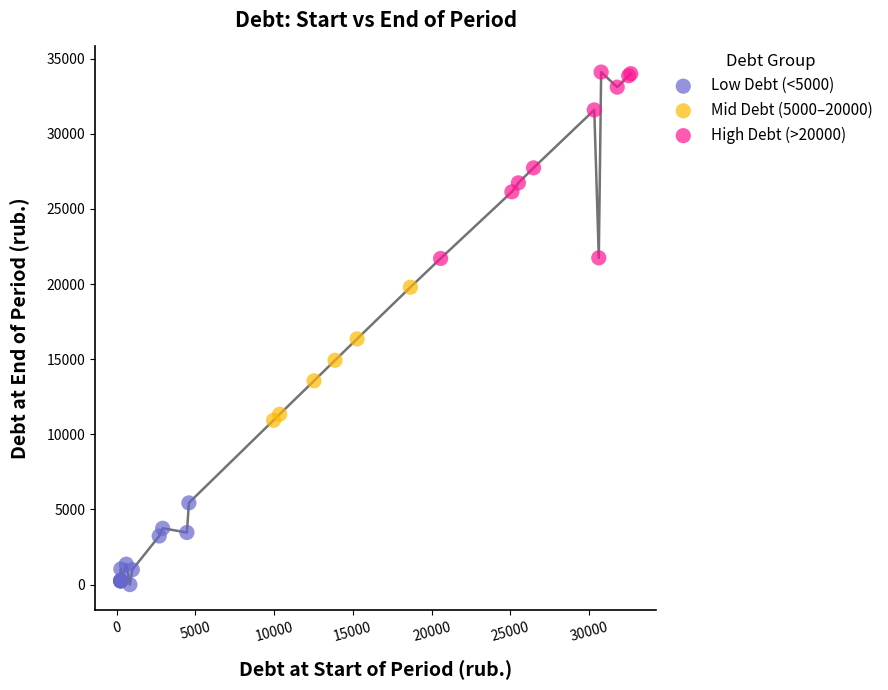

Which series has the largest Y range (max minus min)?

High Debt (>20000)